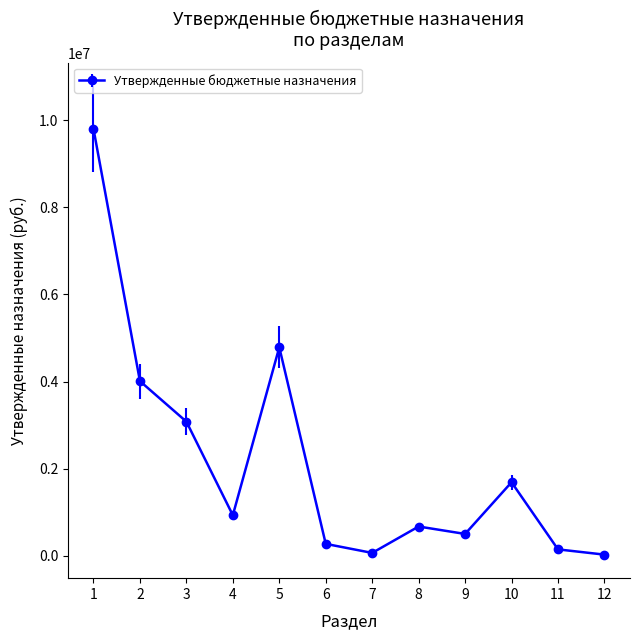

What is the minimum value shown in the chart?

25000.0